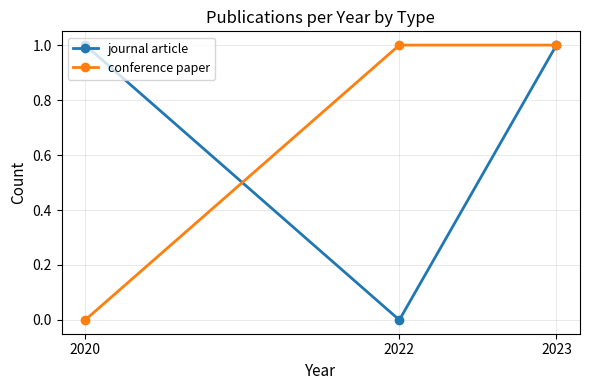

At which label is conference paper closest to 0?

2020